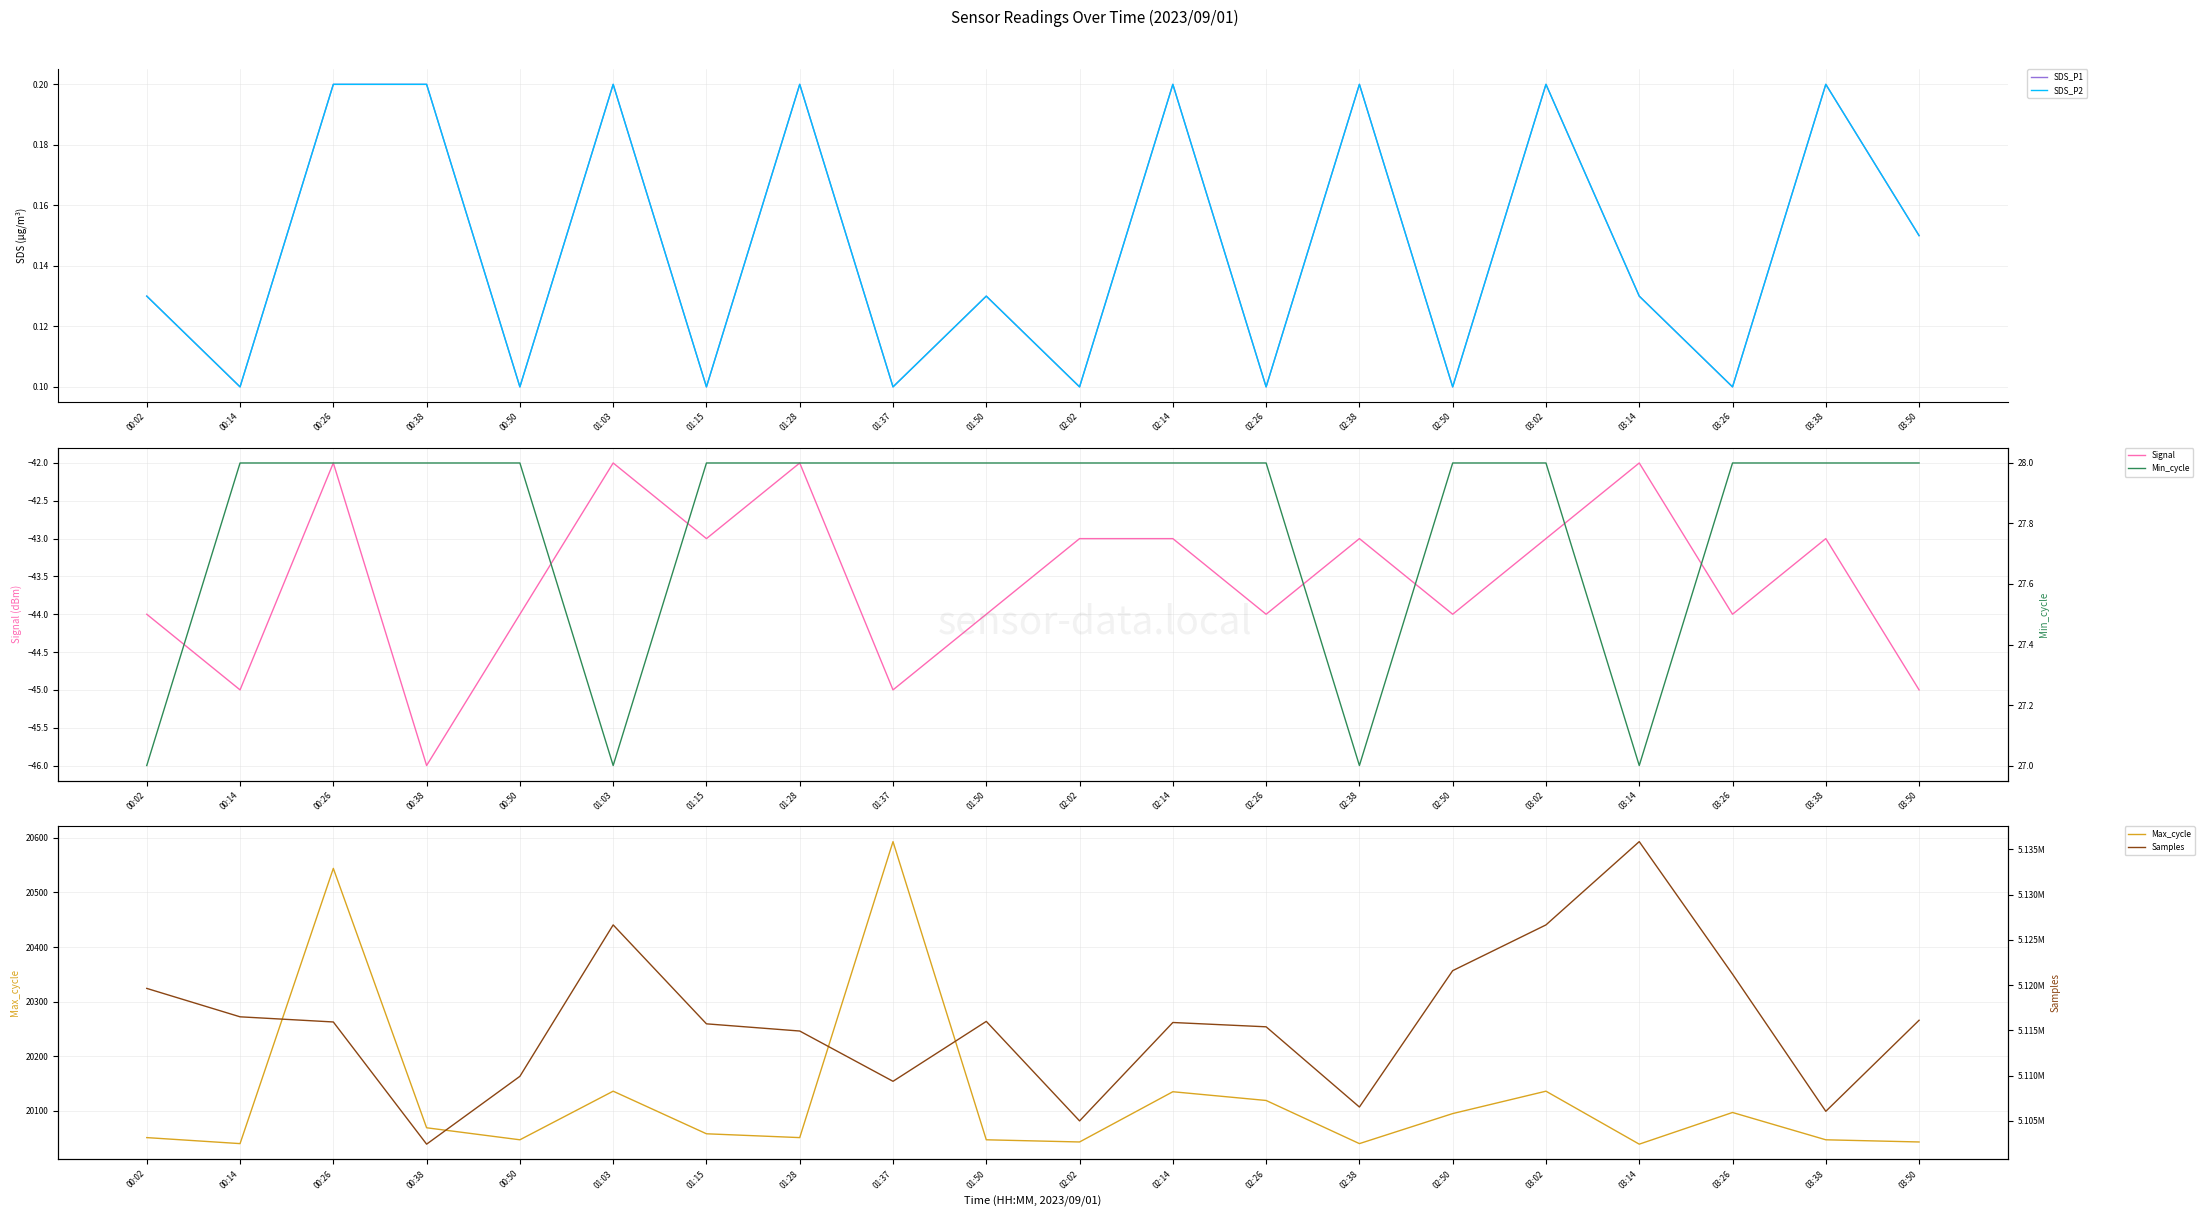

True or false: Max_cycle has more than 1 points higher than both neighbors.

True